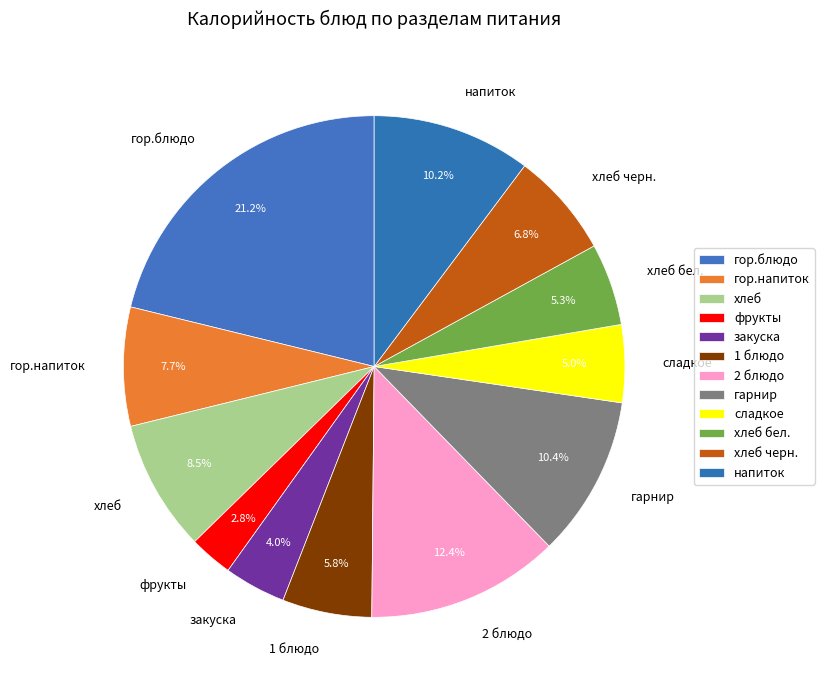

How many slices are in this pie chart?

12